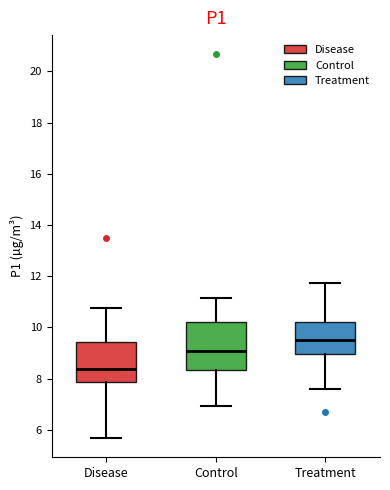

Which box has the highest median line?

Treatment